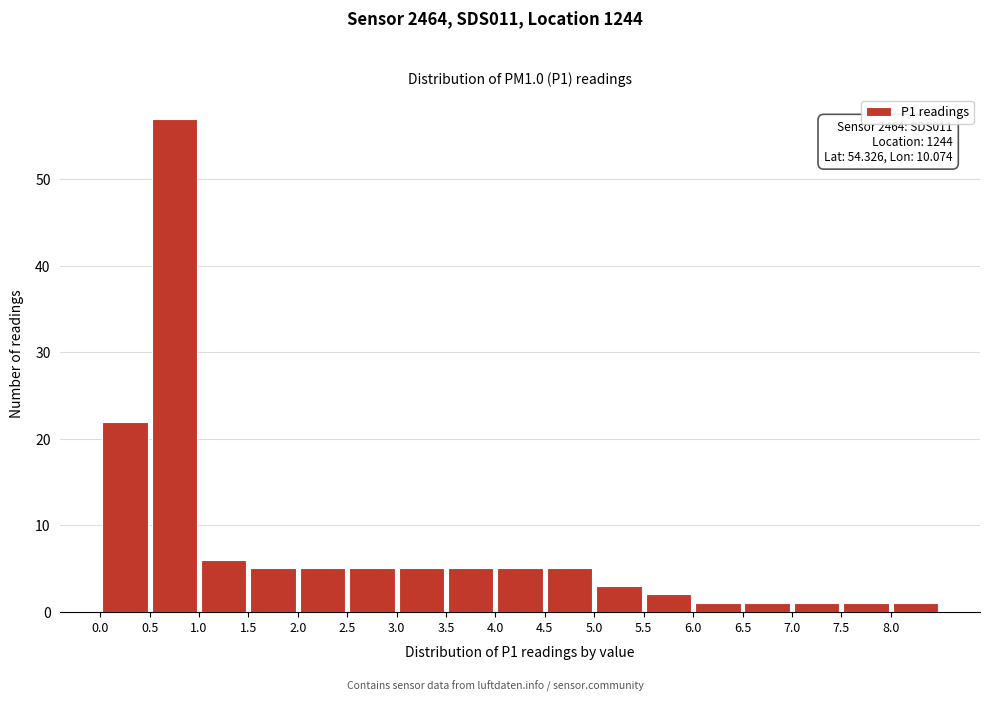

Which range on the x-axis has the tallest bar?

0.5 to 1.0